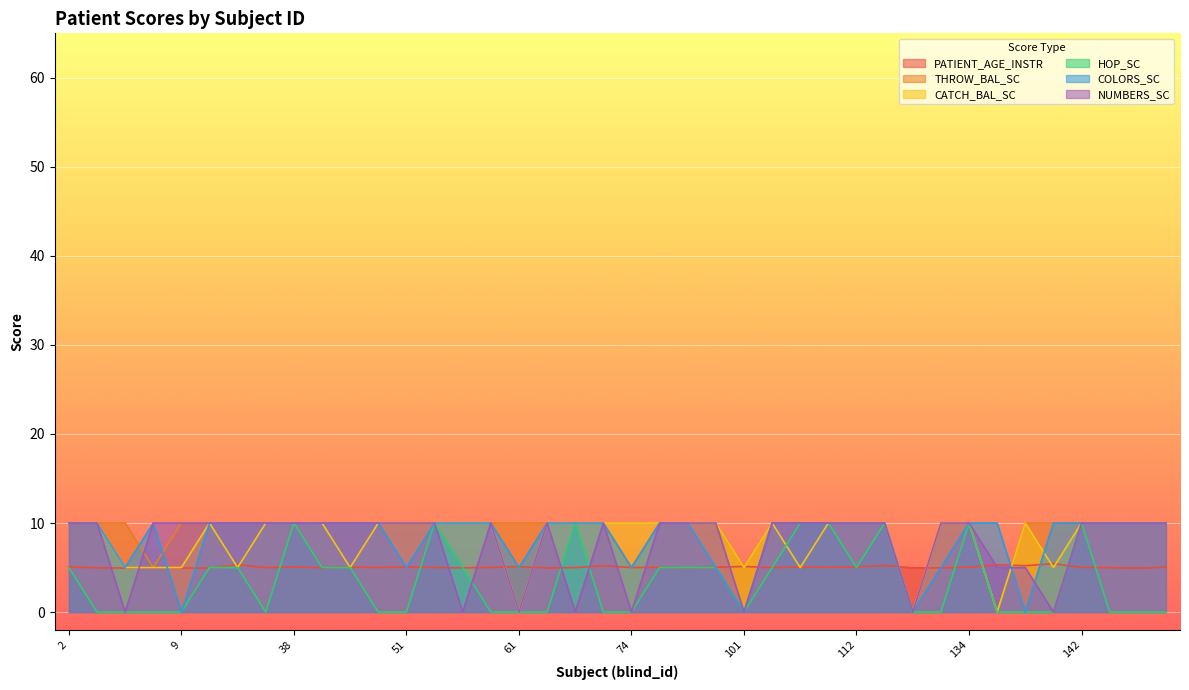

Which series has the largest range (max minus min)?

THROW_BAL_SC